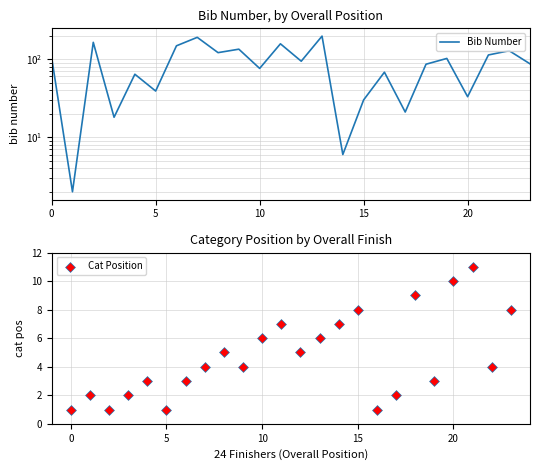

Which series has the largest Y range (max minus min)?

Bib Number